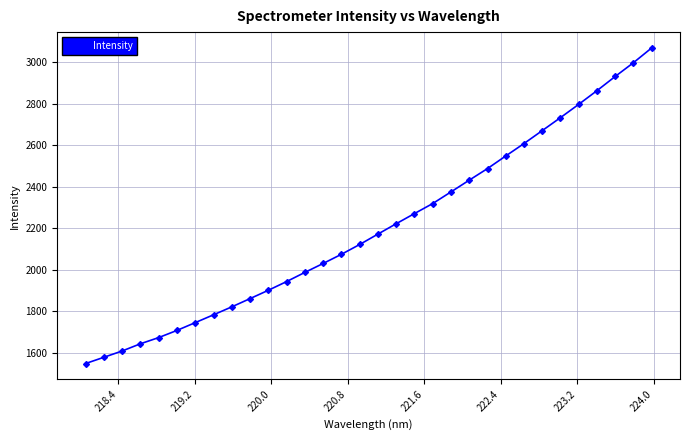

What is the difference between the second highest and second lowest values?

1420.6